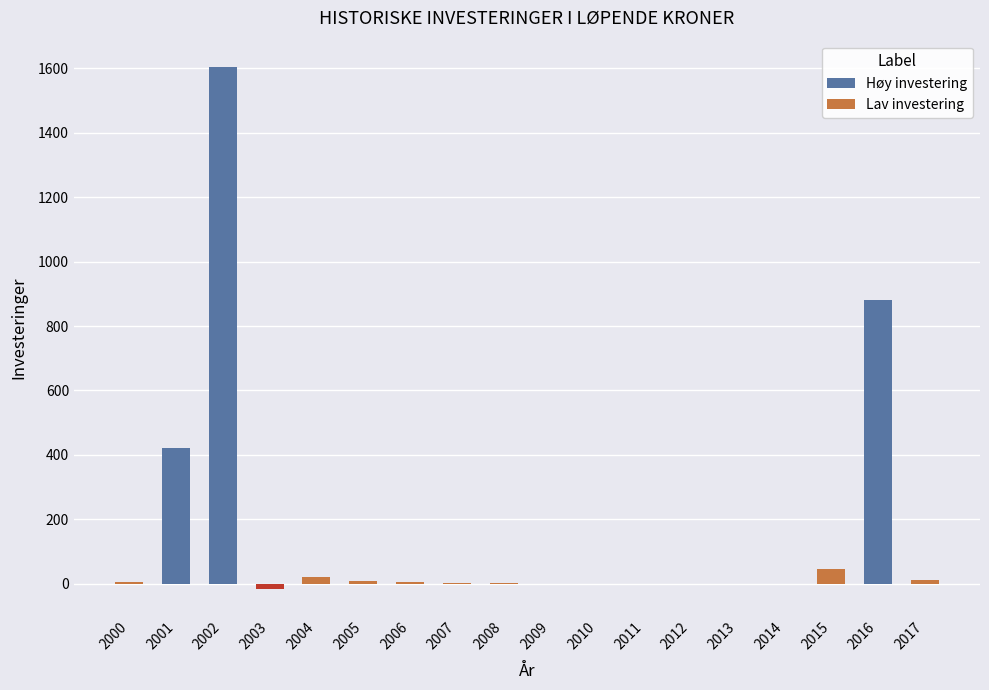

Which has a higher value, 2010 or 2004?

2004